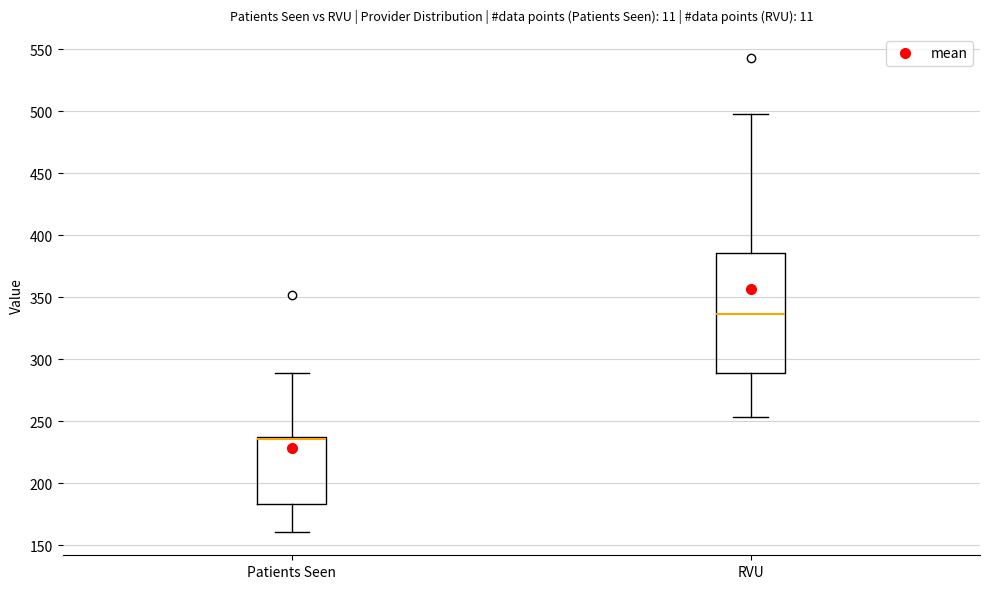

Where does the upper whisker of the box for RVU end on the y-axis? The values are not printed on the chart, so give them approximately, as read against the axis.

500